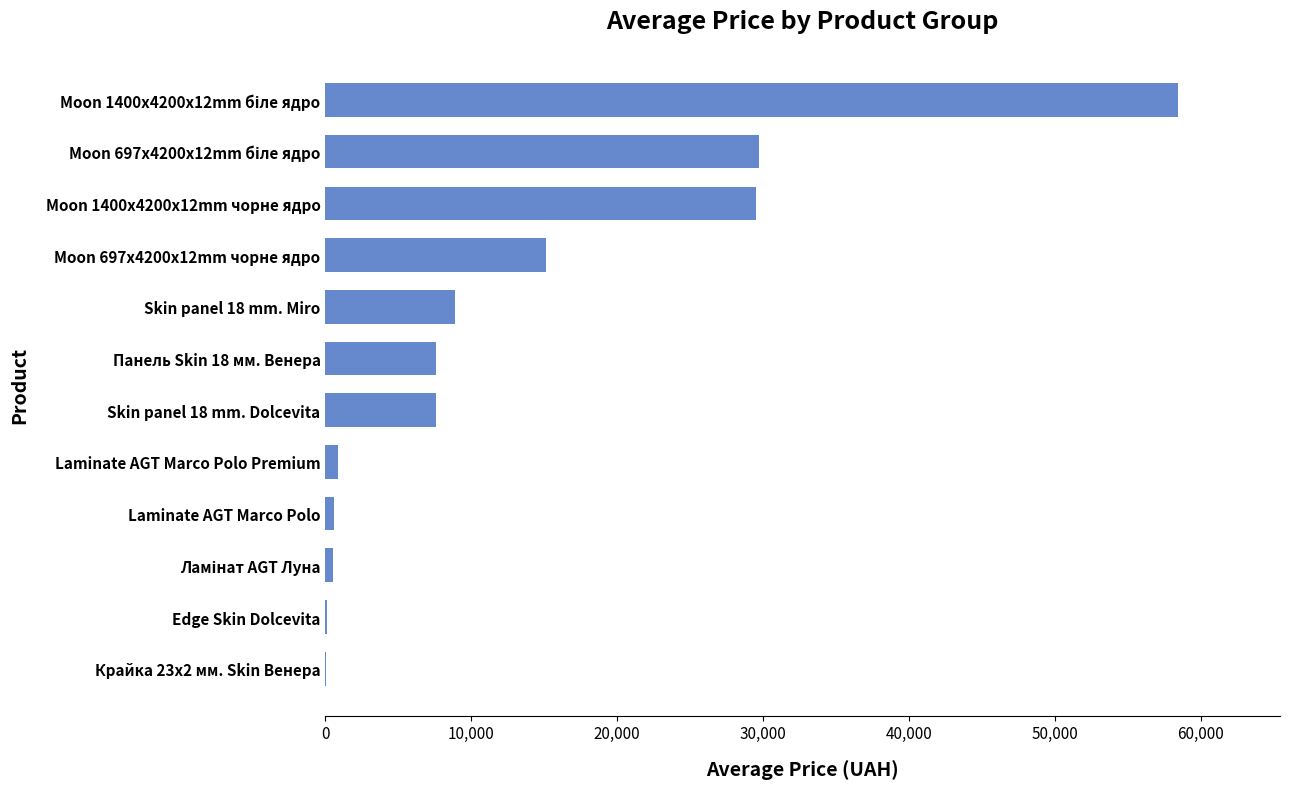

What is the sum of all values?

158930.0